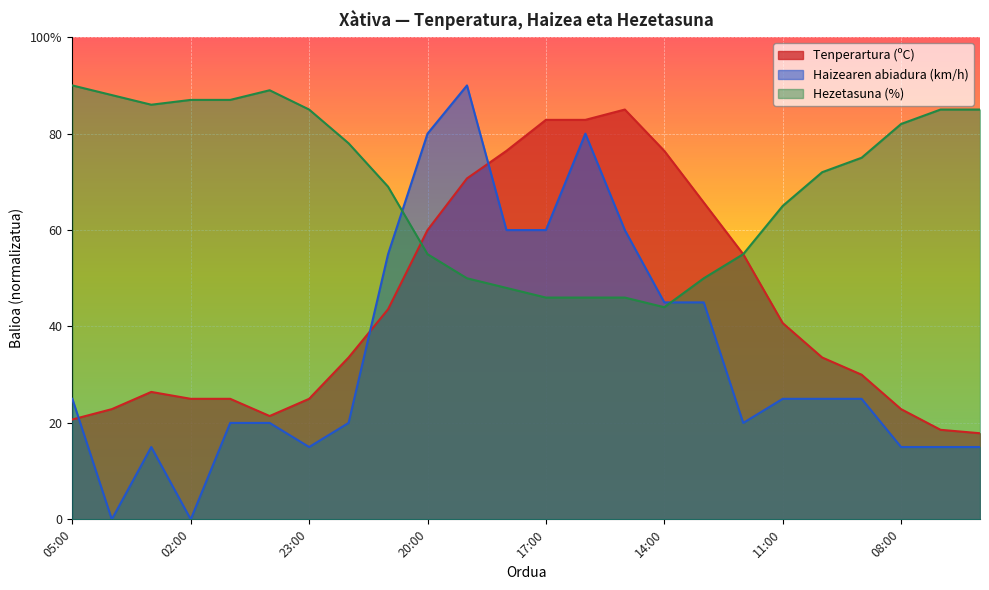

Reading left to right, what are all the values shown in this chart?

Tenperartura (ºC): 20.7	22.9	26.4	25.0	25.0	21.4	25.0	33.6	43.6	60.0	70.7	76.4	82.9	82.9	85.0	76.4	65.7	55.0	40.7	33.6	30.0	22.9	18.6	17.9
Haizearen abiadura (km/h): 25.0	0.0	15.0	0.0	20.0	20.0	15.0	20.0	55.0	80.0	90.0	60.0	60.0	80.0	60.0	45.0	45.0	20.0	25.0	25.0	25.0	15.0	15.0	15.0
Hezetasuna (%): 90.0	88.0	86.0	87.0	87.0	89.0	85.0	78.0	69.0	55.0	50.0	48.0	46.0	46.0	46.0	44.0	50.0	55.0	65.0	72.0	75.0	82.0	85.0	85.0